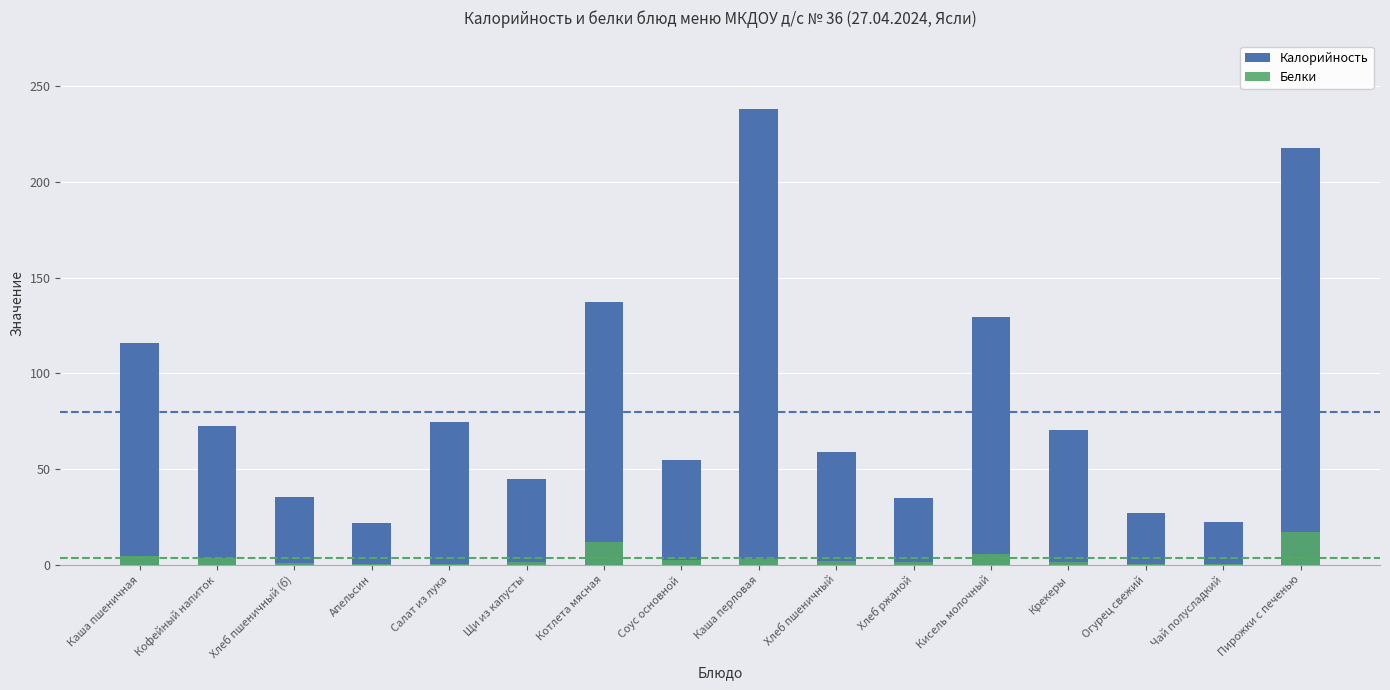

Which series changed the most between Каша пшеничная and Салат из лука?

Калорийность